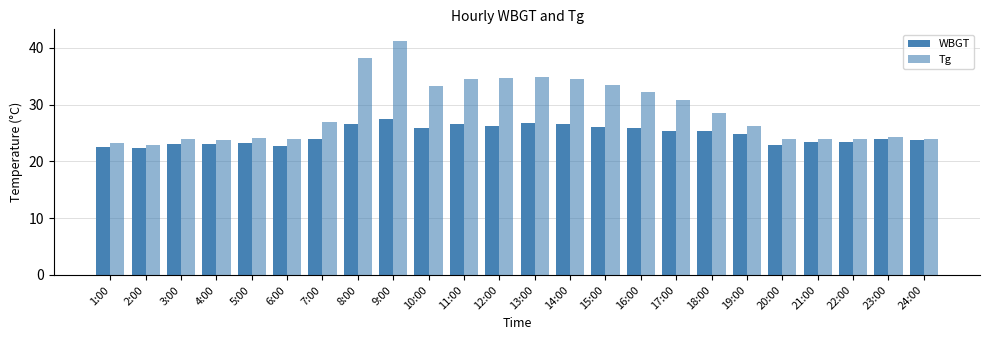

How many bars are there in each group?

2